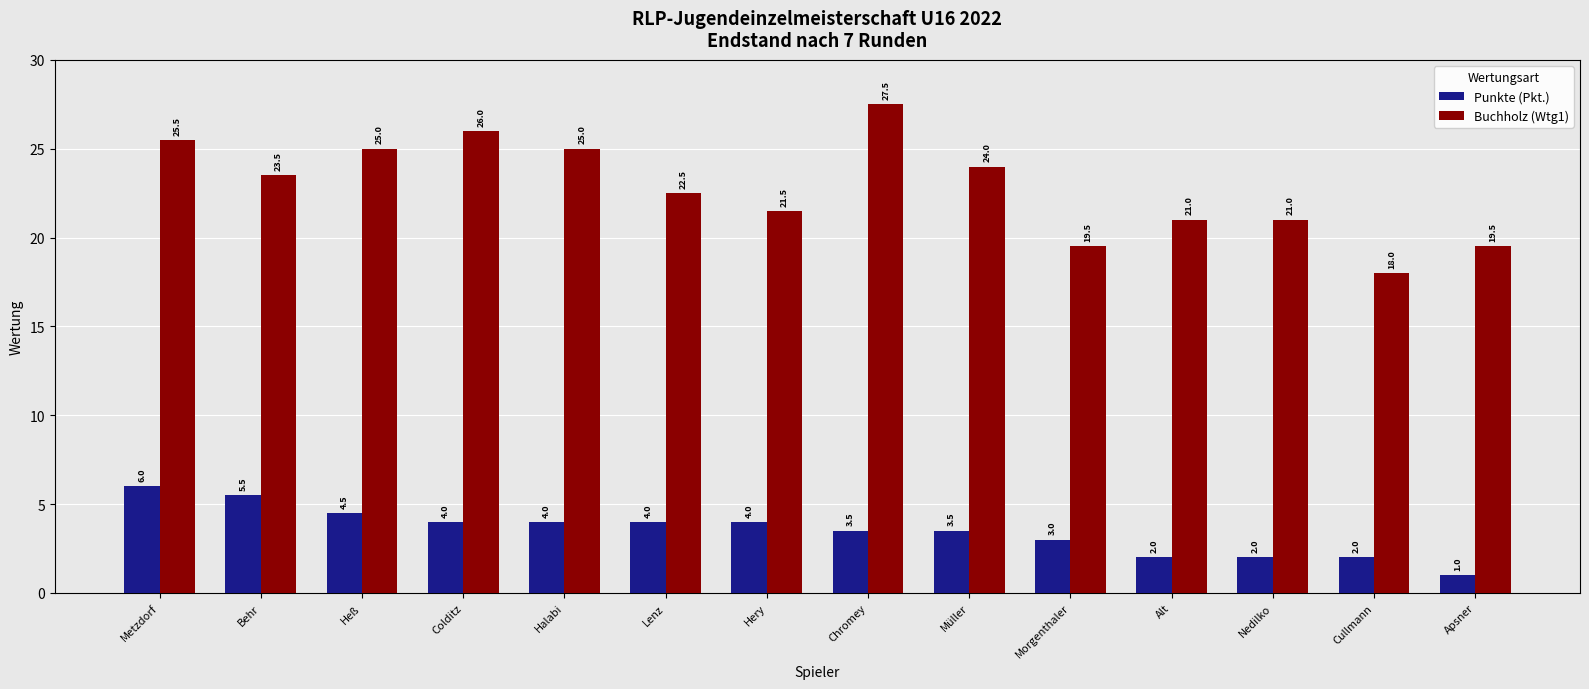

What is the spread (max minus min) of values at Chromey?

24.0